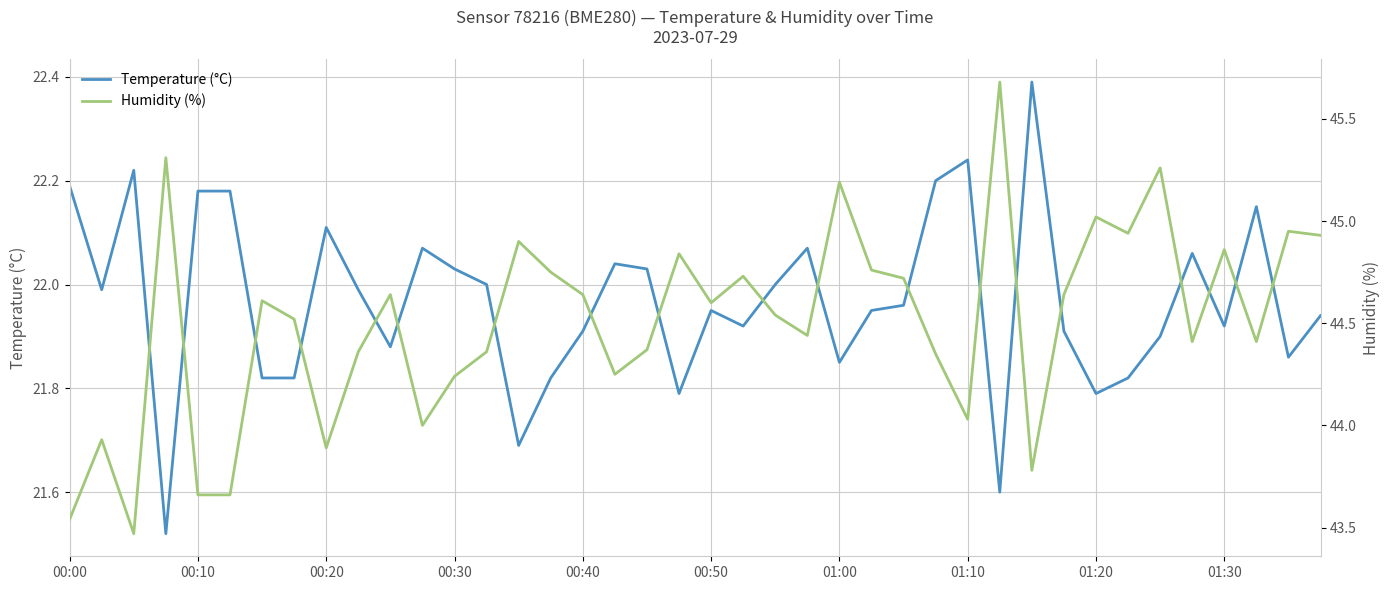

Which series has the largest range (max minus min)?

Humidity (%)